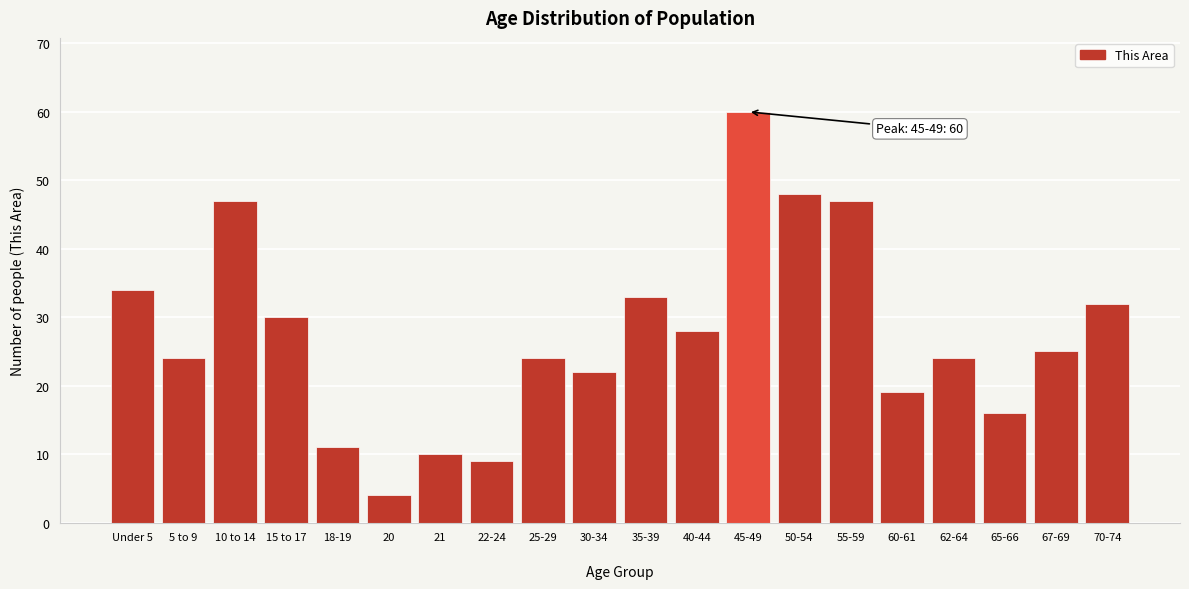

Reading left to right, what are all the values shown in this chart?

34	24	47	30	11	4	10	9	24	22	33	28	60	48	47	19	24	16	25	32